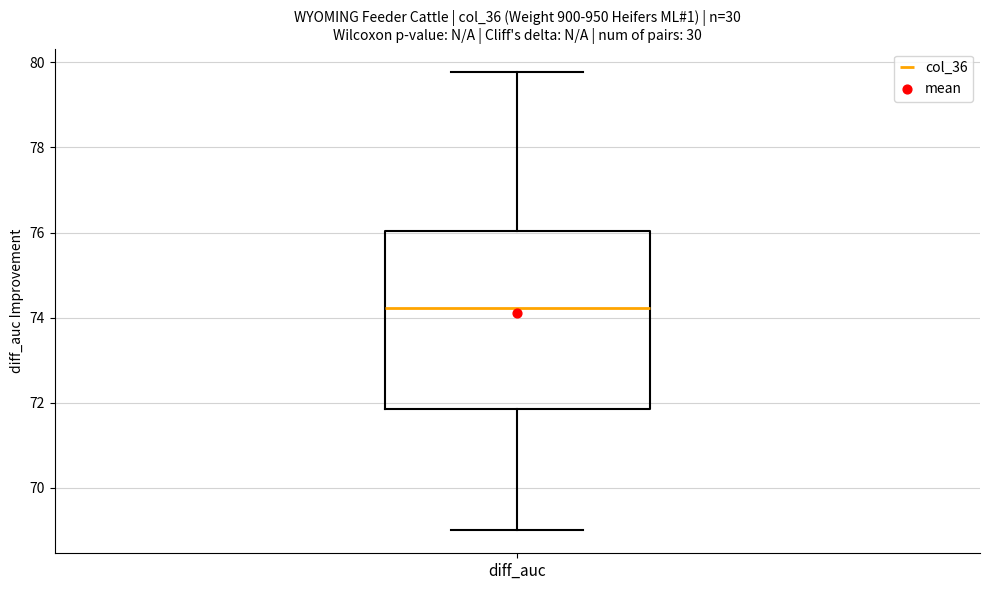

Where does the upper whisker of the box for diff_auc end on the y-axis? The values are not printed on the chart, so give them approximately, as read against the axis.

79.8